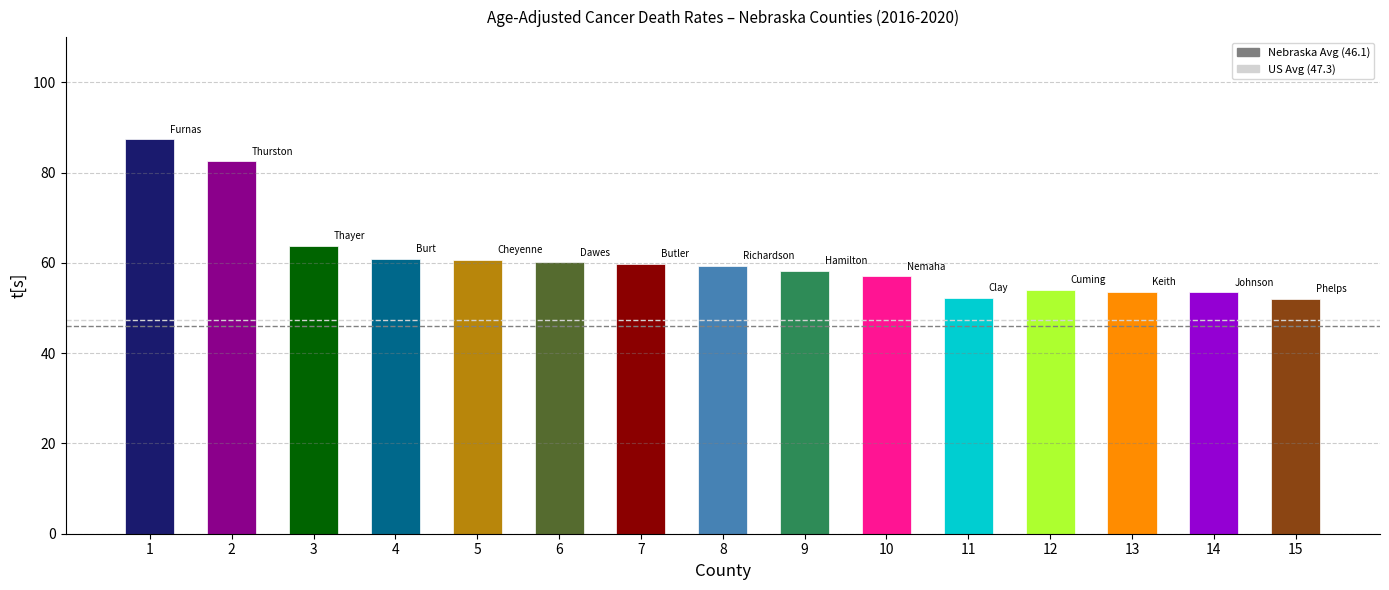

Rank the series by their maximum value, from lowest to highest.

Nebraska Avg (46.1), US Avg (47.3)